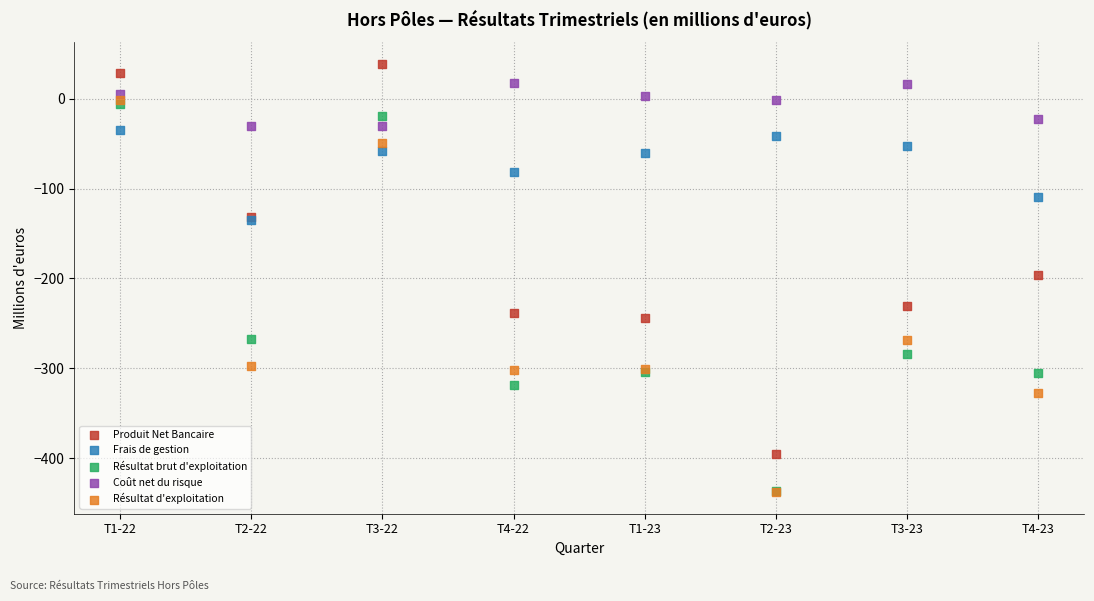

What are all the series names shown in the legend?

Produit Net Bancaire, Frais de gestion, Résultat brut d'exploitation, Coût net du risque, Résultat d'exploitation